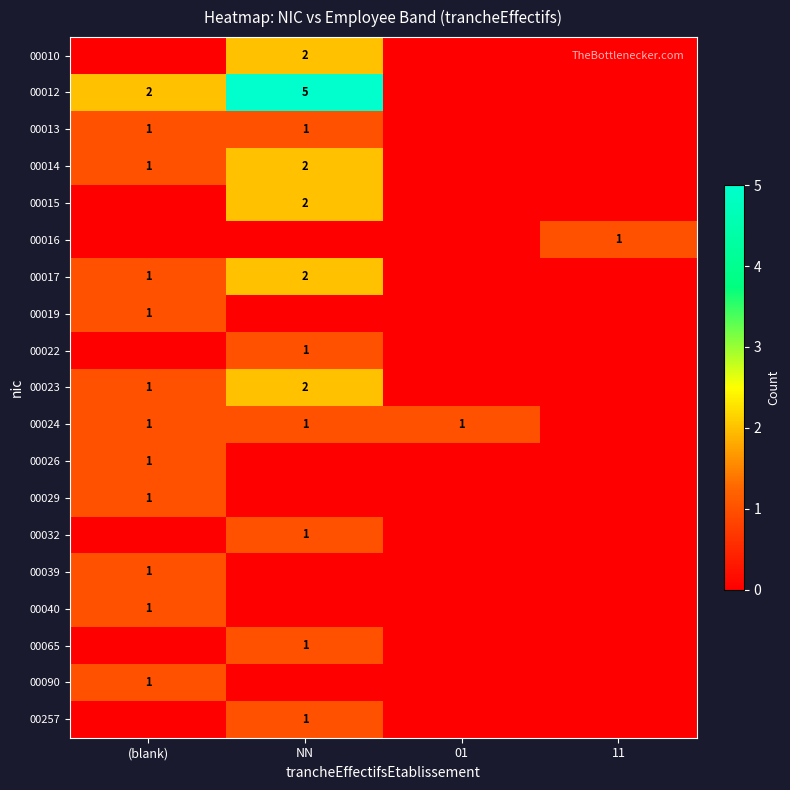

Is the value of 00065 at NN greater than the value of 00012 at NN?

No